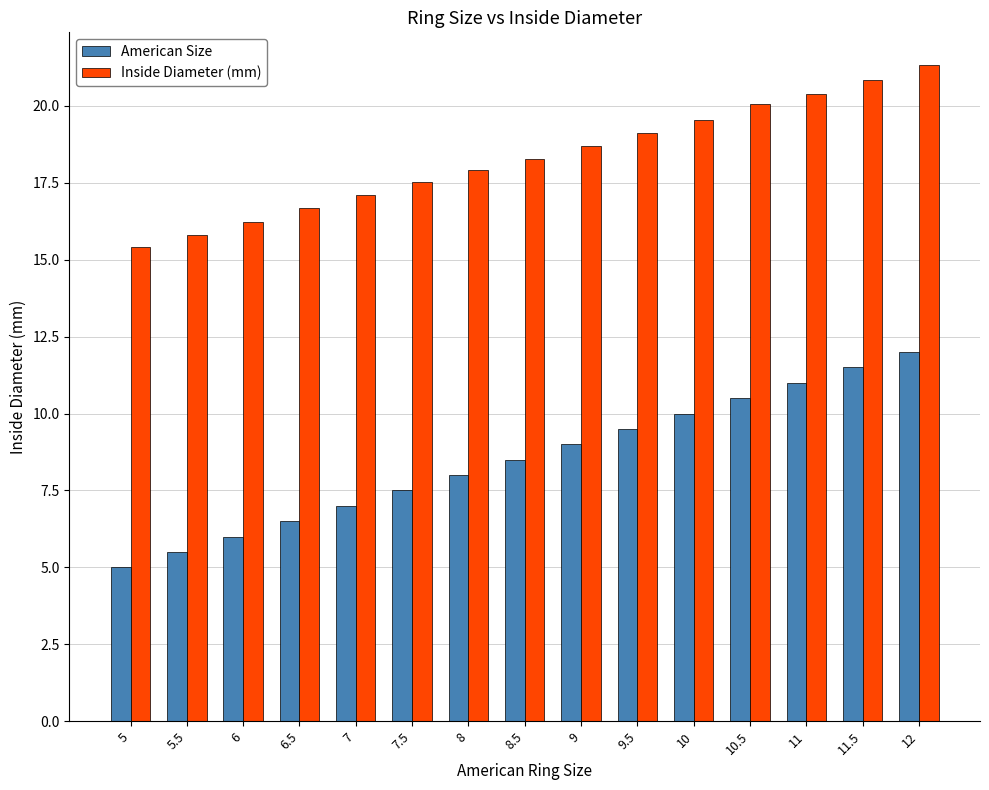

Between 5.5 and 7, which series saw the biggest shift?

American Size